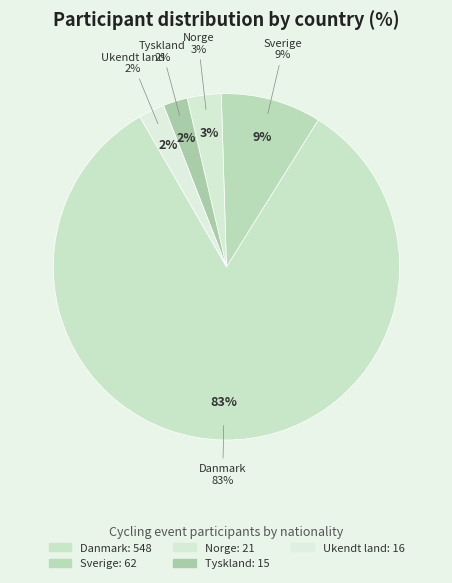

How many segments does this pie chart have?

5